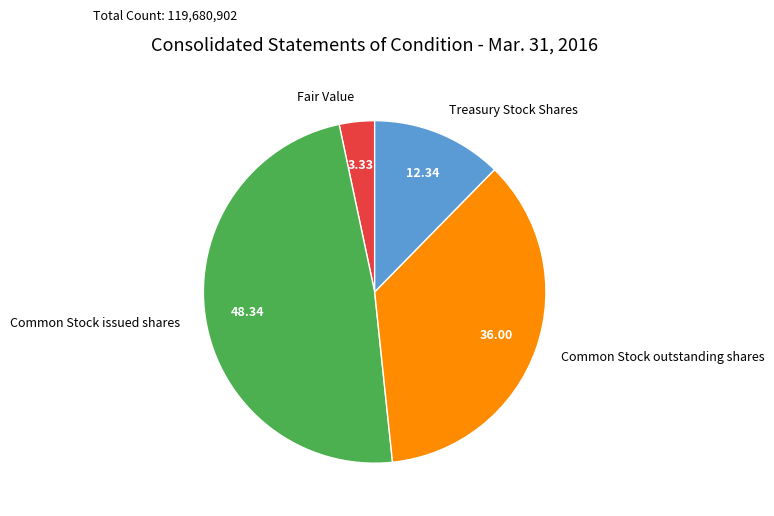

Rank the categories by value from lowest to highest.

Fair Value, Treasury Stock Shares, Common Stock outstanding shares, Common Stock issued shares